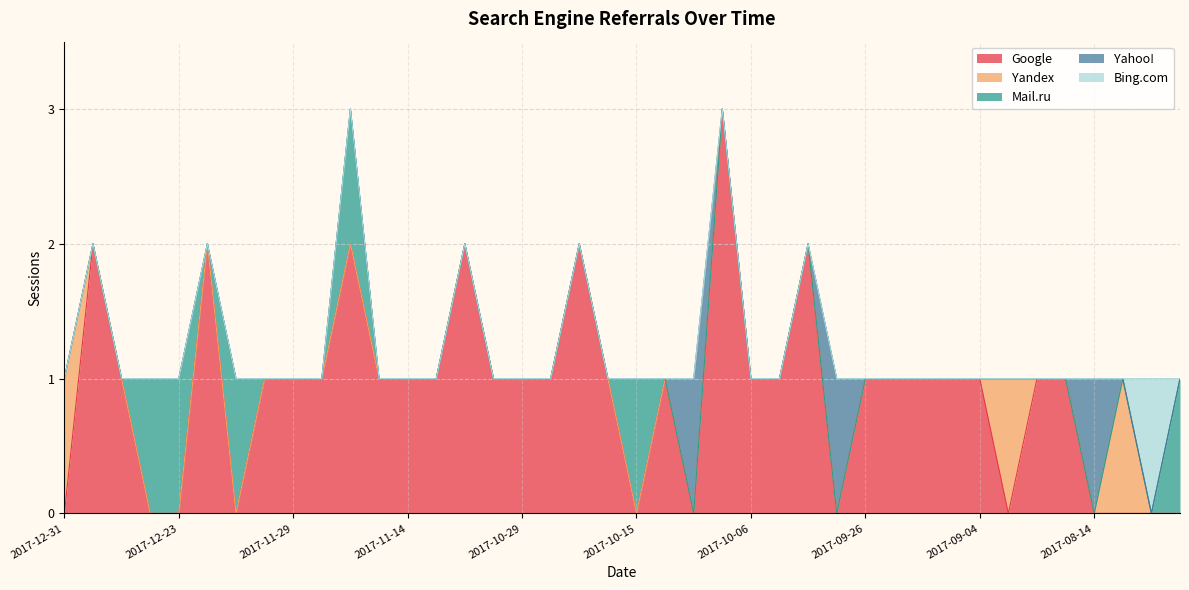

At how many categories does at least one series exceed 0?

40